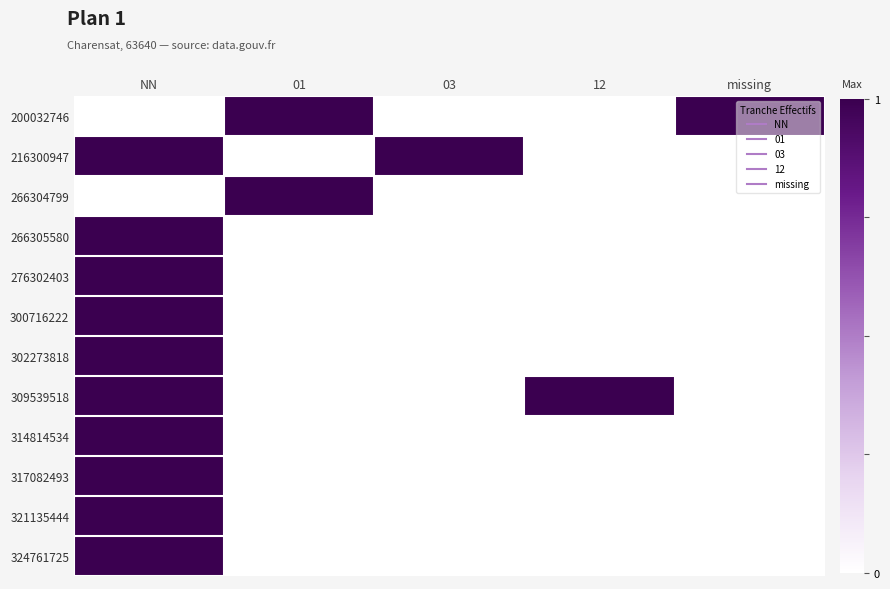

Between missing and 12, which is larger?

missing